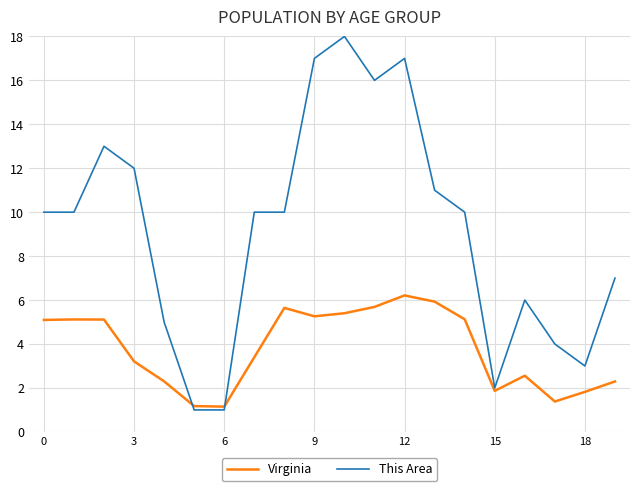

Which series has the widest spread of values?

This Area